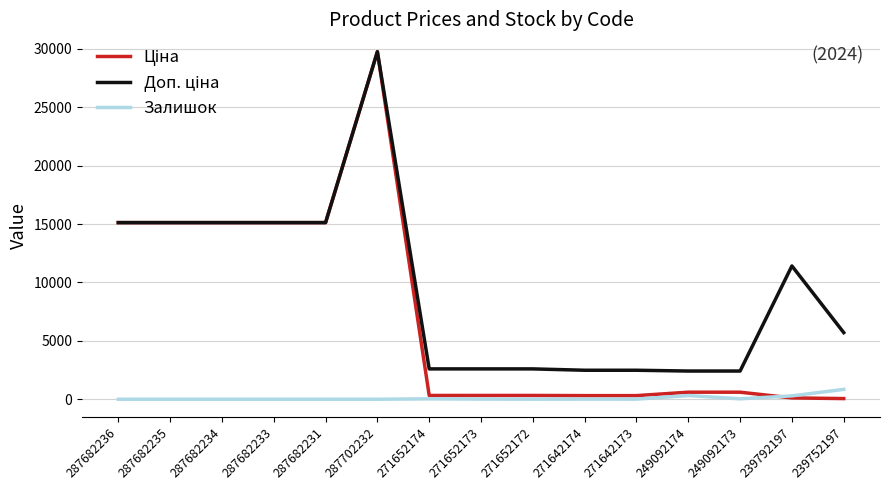

At which category is the sum across all series the highest?

287702232